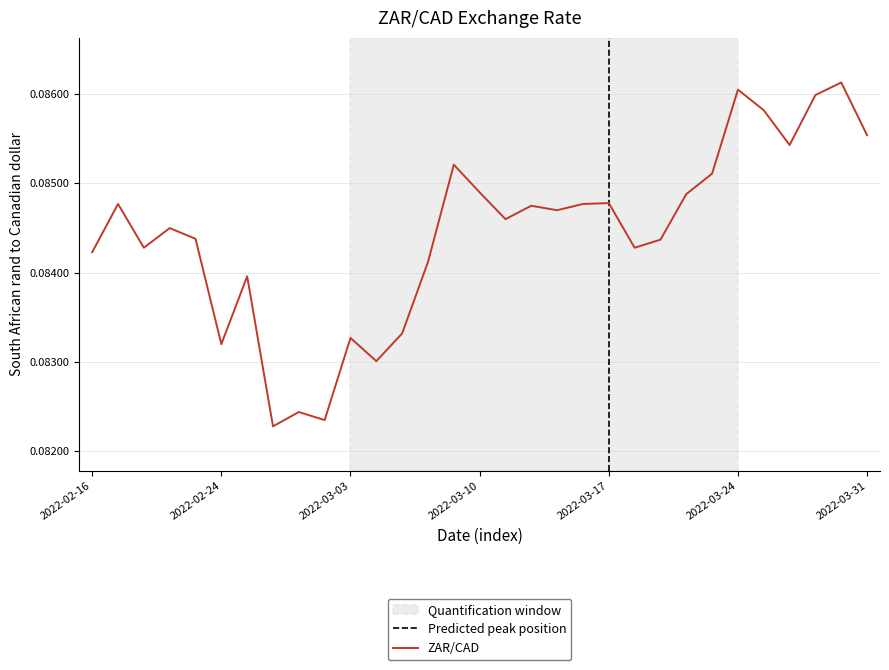

Which category has the lowest value across all series?

2022-02-28